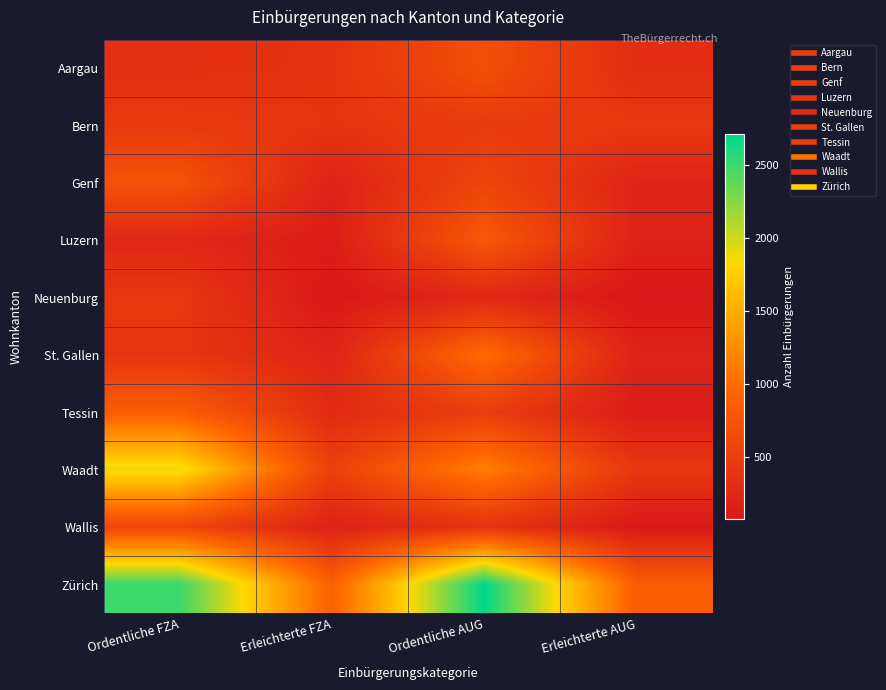

Which series has the largest range (max minus min)?

Zürich